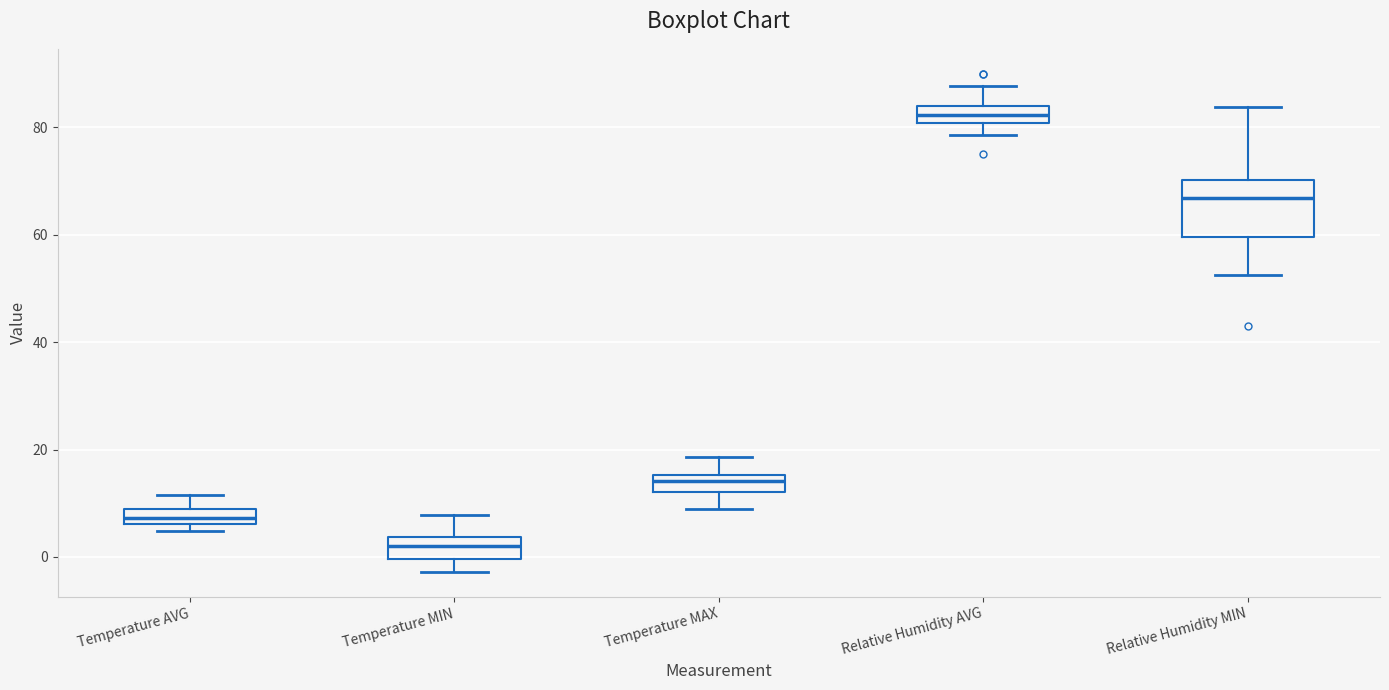

Comparing the boxes themselves (not the whiskers), which one is the tallest?

Relative Humidity MIN